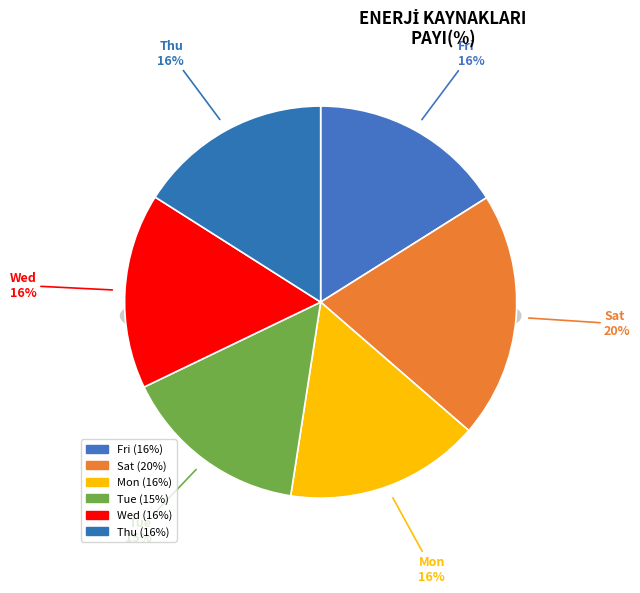

Do Thu and Mon together represent more than half of the pie?

No